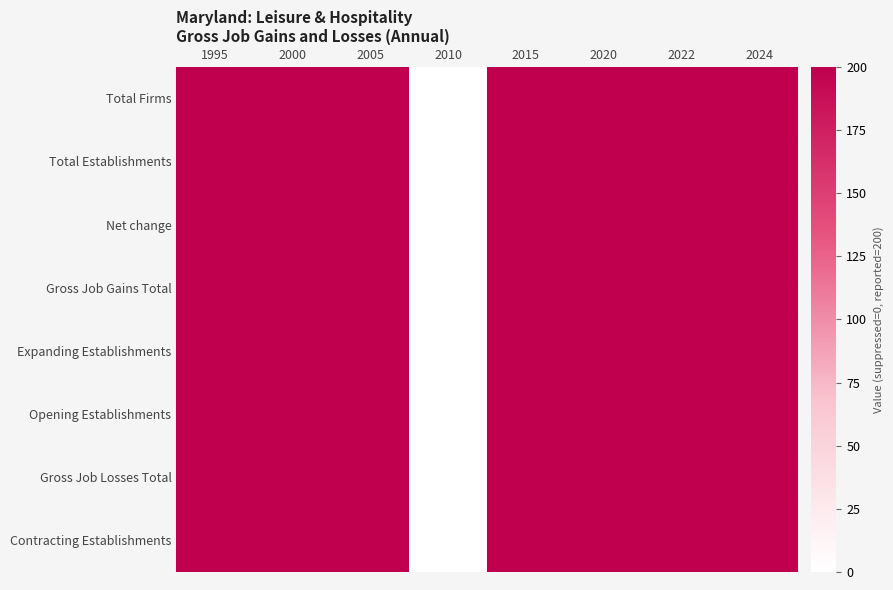

How many distinct data groups are displayed?

8